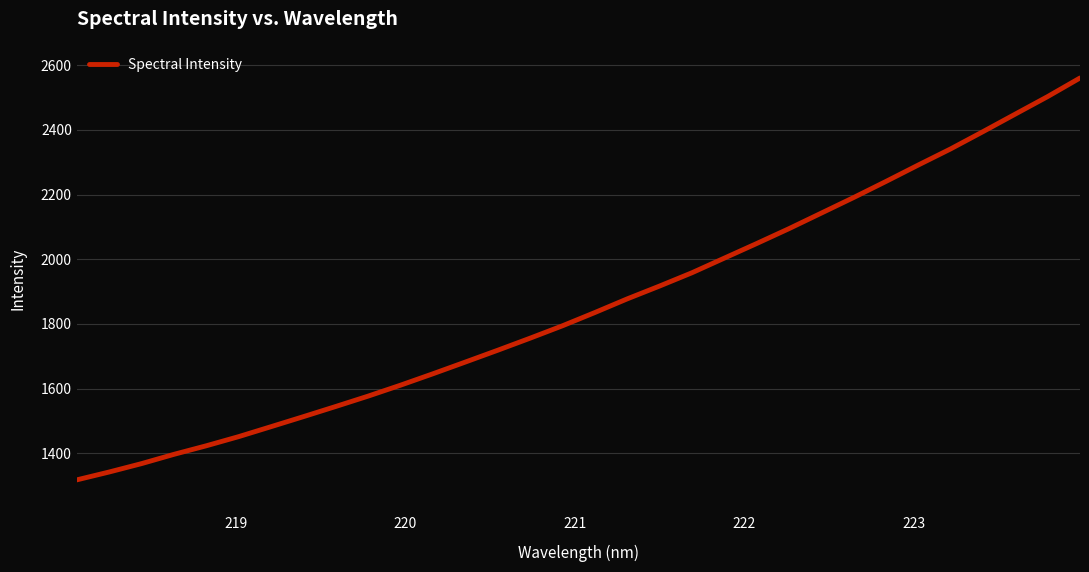

What is the minimum value shown in the chart?

1317.7